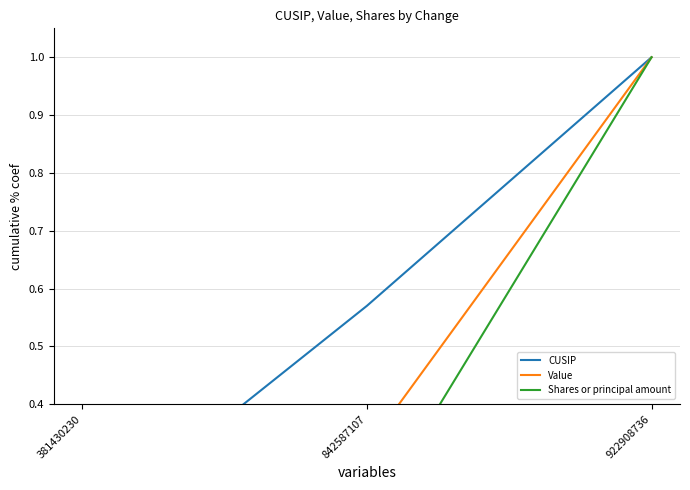

What is the sum of all Shares or principal amount values?

1.2